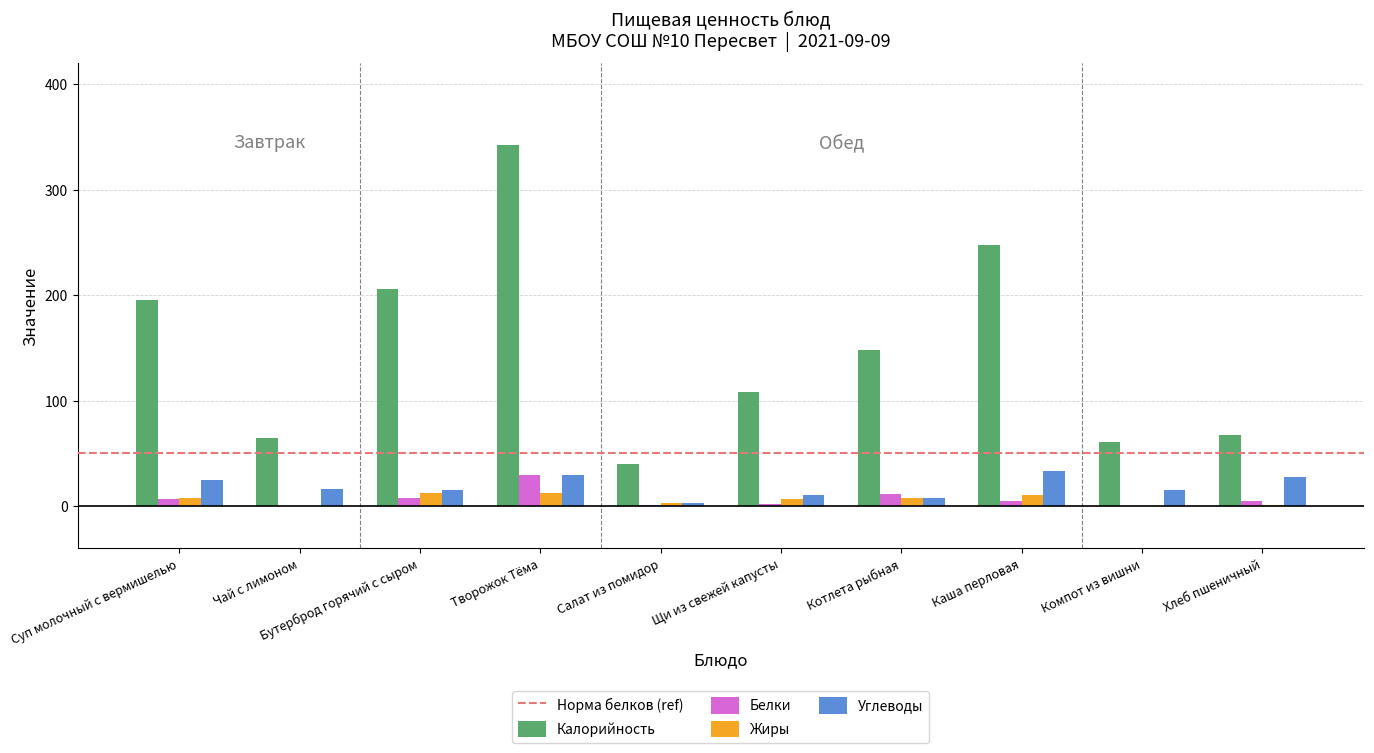

Does the chart contain stacked bars?

No